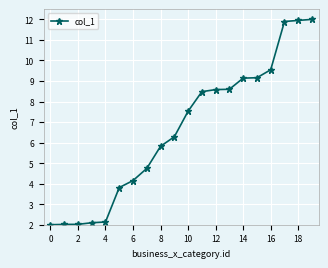

What is the maximum value shown in the chart?

12.0